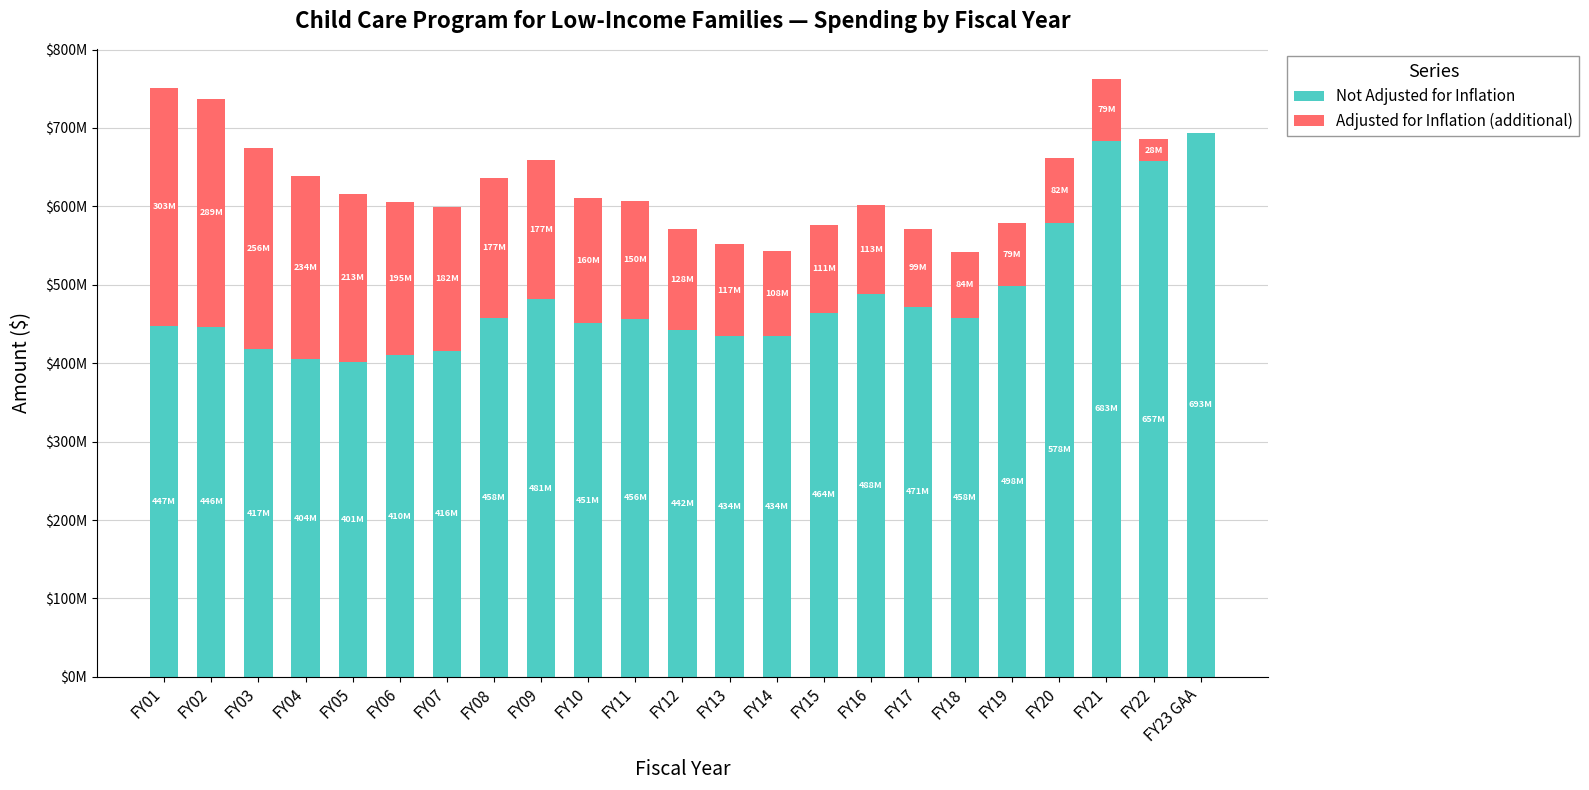

Which series changed the most between FY04 and FY07?

Adjusted for Inflation (additional)